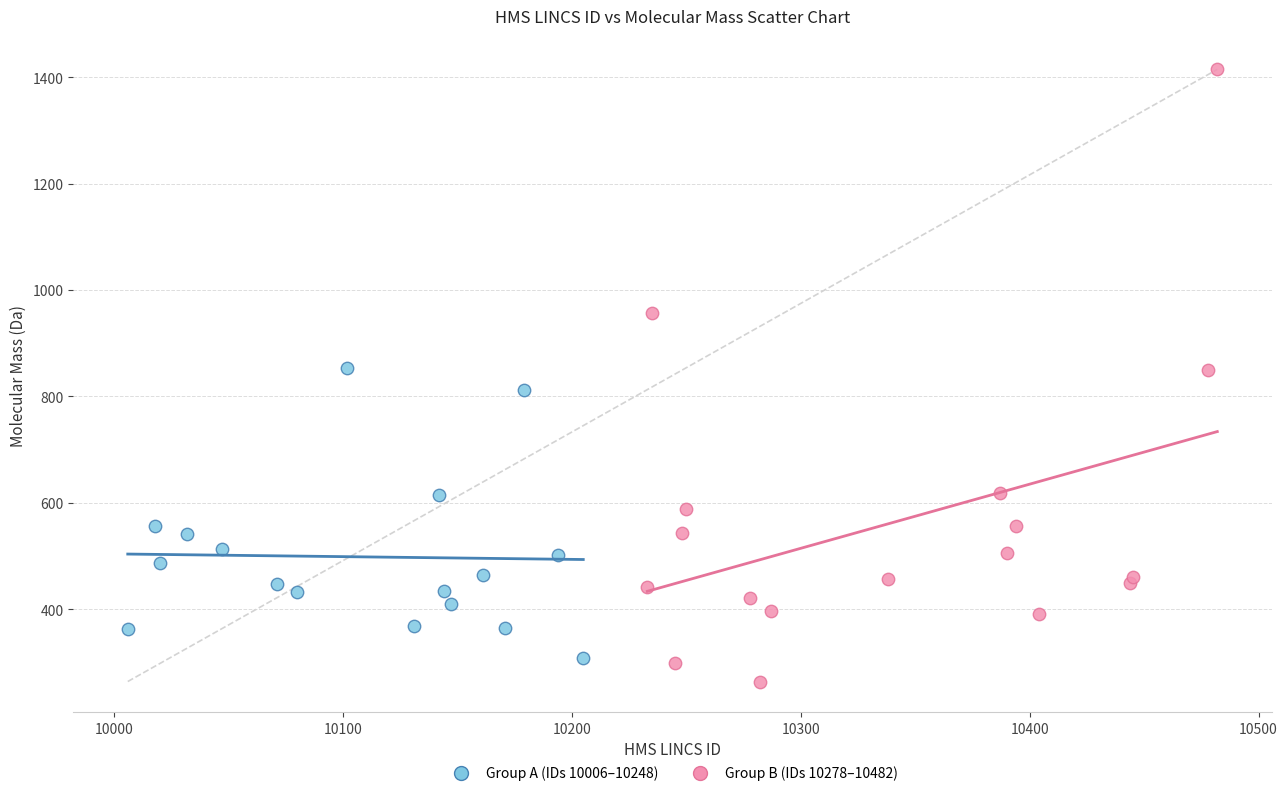

Which series has the widest spread of Y values?

Group B (IDs 10278–10482)